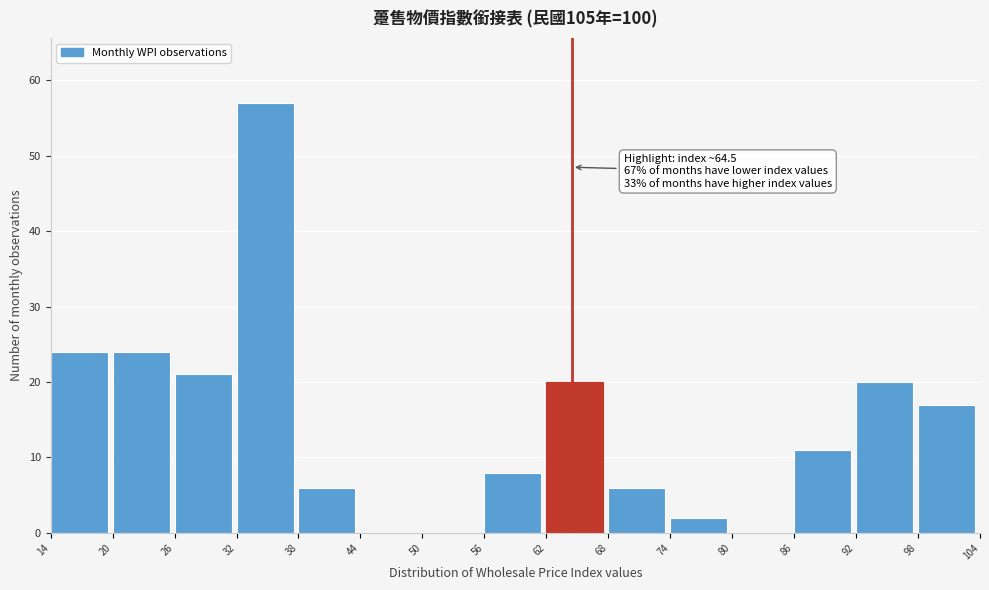

Over which range of the x-axis is the bar tallest?

32 to 38